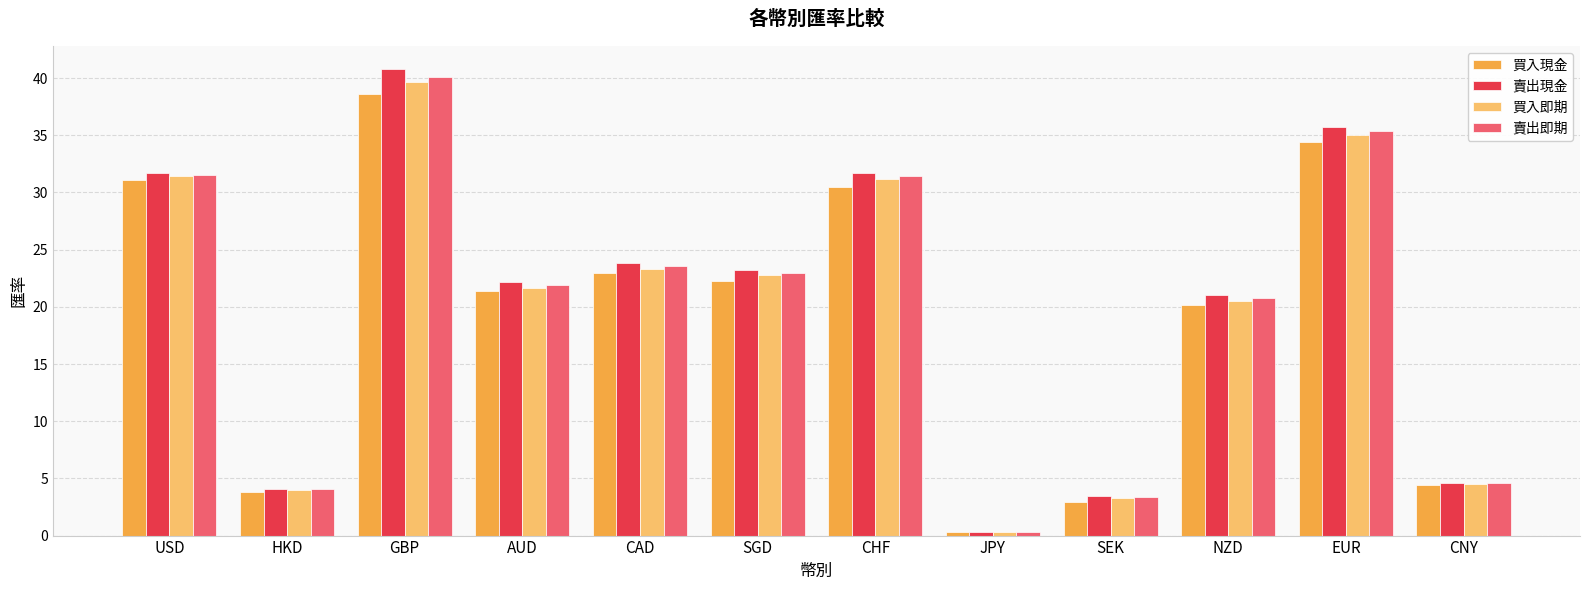

Is the value of 買入現金 at JPY greater than the value of 賣出現金 at CNY?

No